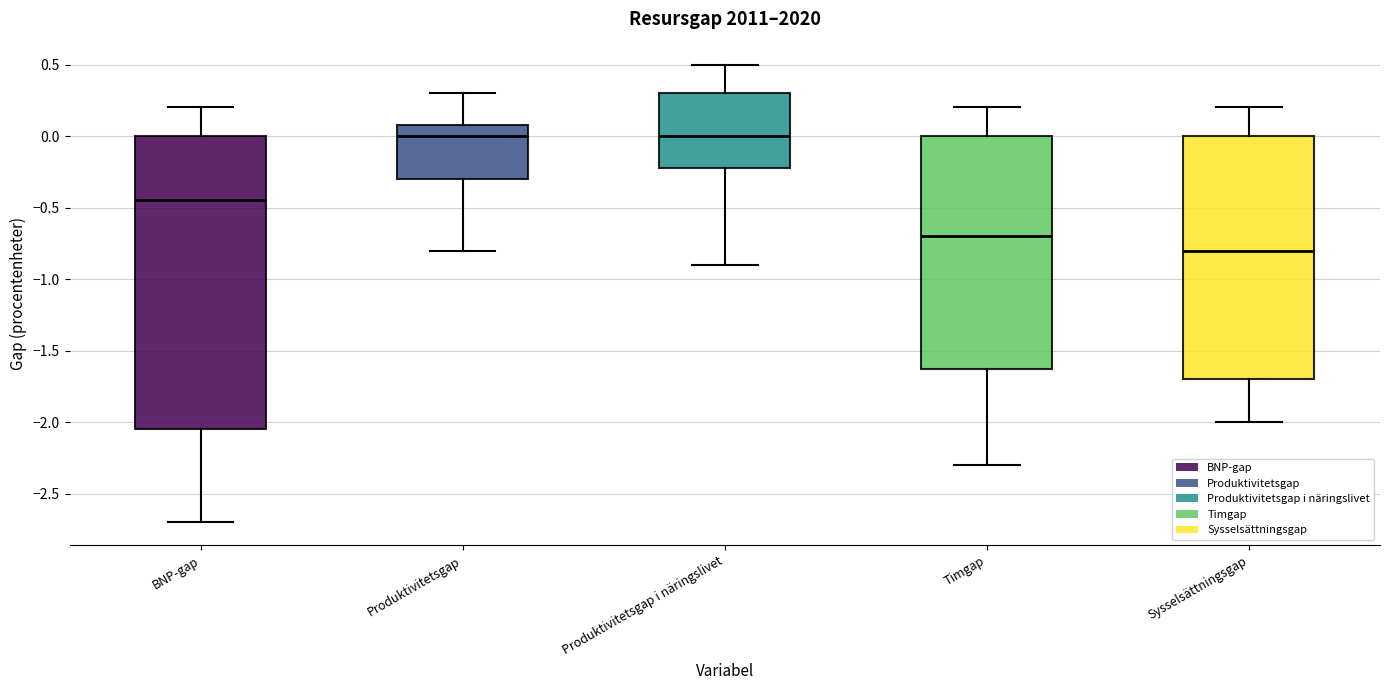

Where does the median line of the box for Sysselsättningsgap sit on the y-axis? The values are not printed on the chart, so give them approximately, as read against the axis.

-0.80